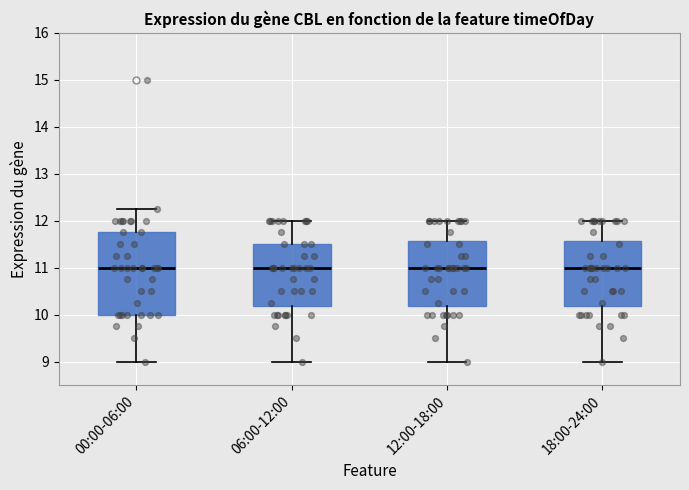

Reading left to right, read every box against the y-axis: the position of its median line, the range the box covers, and the ends of its whiskers. The values are not printed on the chart, so give them approximately, as read against the axis.

00:00-06:00: median 11.0, box 10.0 to 11.8, whiskers 9.0 to 12.3
06:00-12:00: median 11.0, box 10.2 to 11.5, whiskers 9.0 to 12.0
12:00-18:00: median 11.0, box 10.2 to 11.6, whiskers 9.0 to 12.0
18:00-24:00: median 11.0, box 10.2 to 11.6, whiskers 9.0 to 12.0